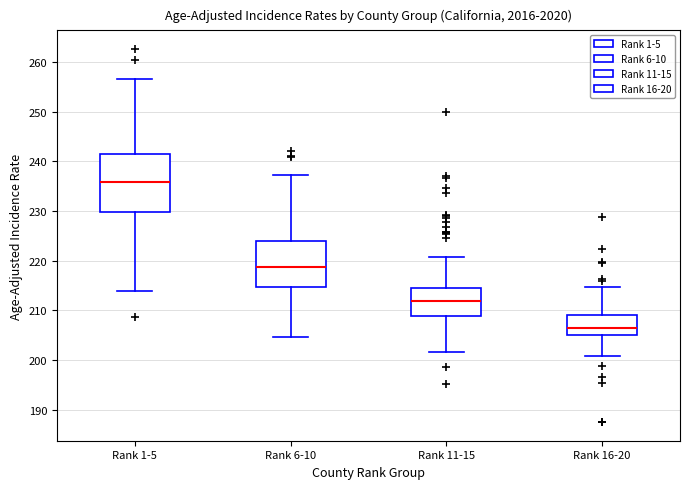

Which box's median line is the highest?

Rank 1-5